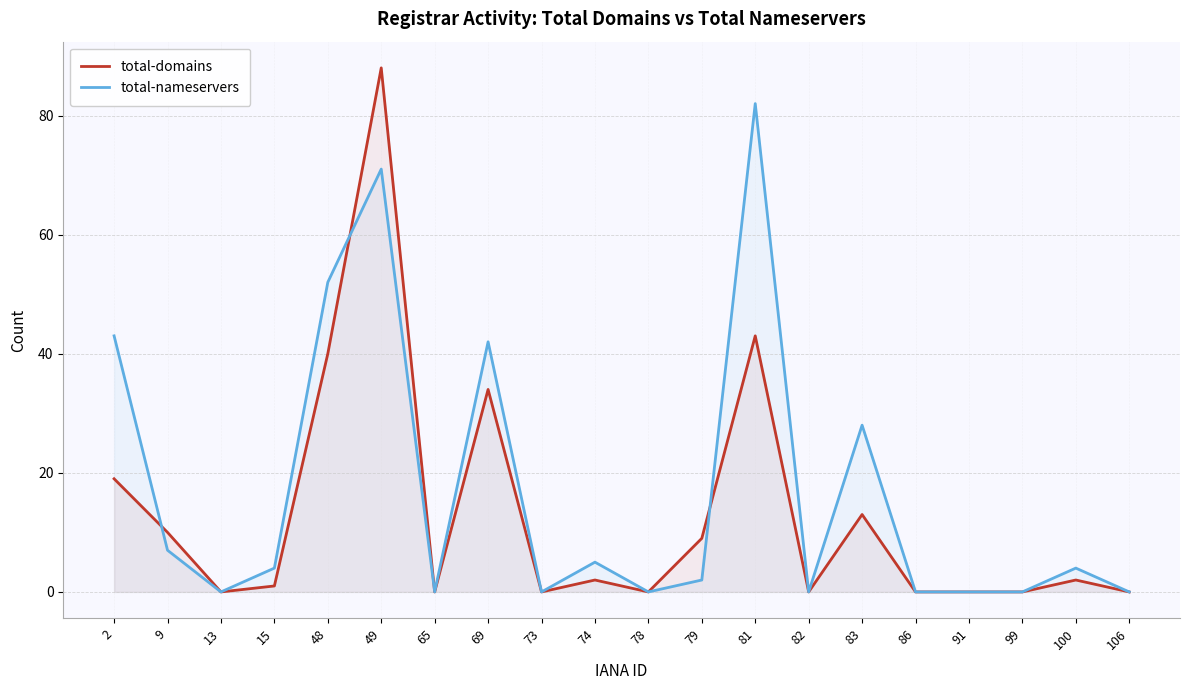

Reading right to left, list all the values displayed in this chart.

total-domains: 0	2	0	0	0	13	0	43	9	0	2	0	34	0	88	40	1	0	10	19
total-nameservers: 0	4	0	0	0	28	0	82	2	0	5	0	42	0	71	52	4	0	7	43